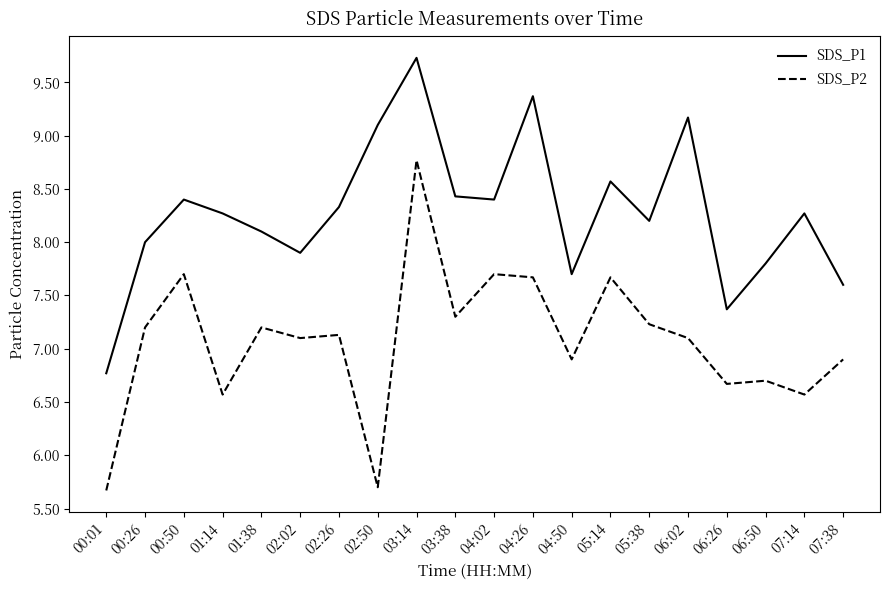

How many interior local peaks does the SDS_P1 series have?

6